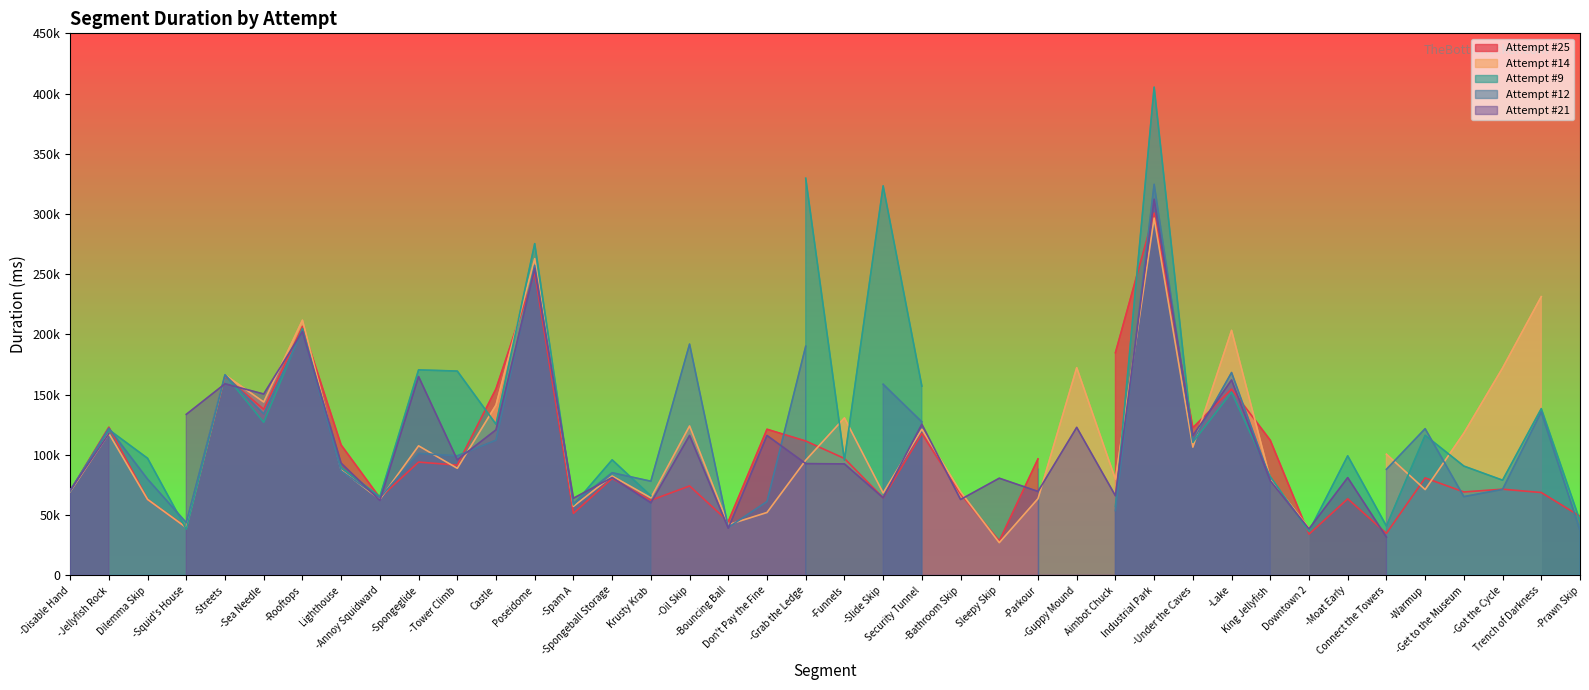

Where do Attempt #9 and Attempt #25 first cross each other?

-Disable Hand and -Jellyfish Rock